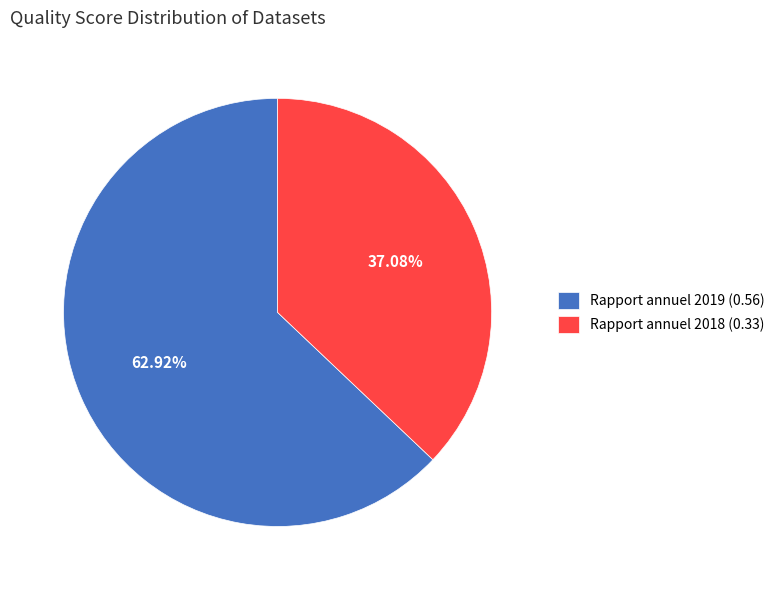

Which slice is the smallest?

Rapport annuel 2018